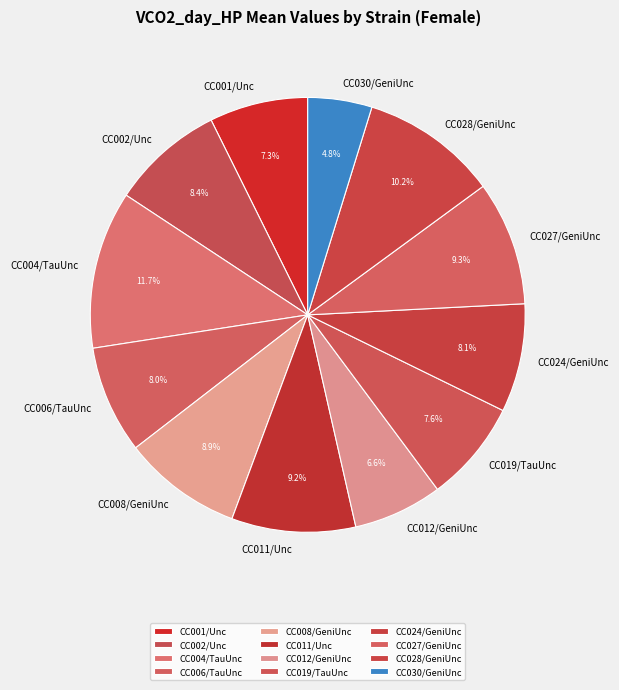

The CC001/Unc slice represents 1% of the pie. True or false?

False